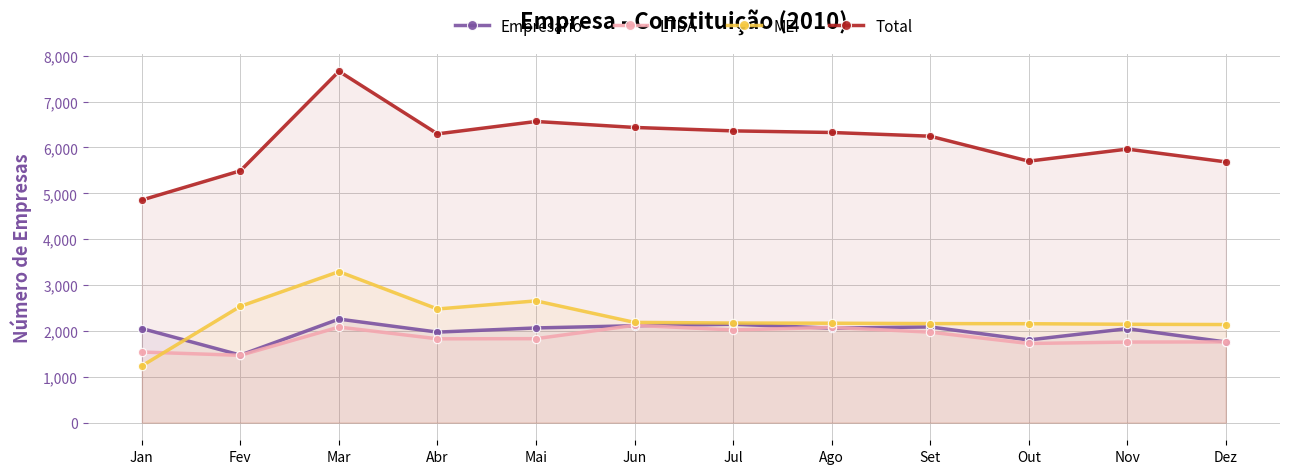

The Total series shows 5686 at Dez. True or false?

True